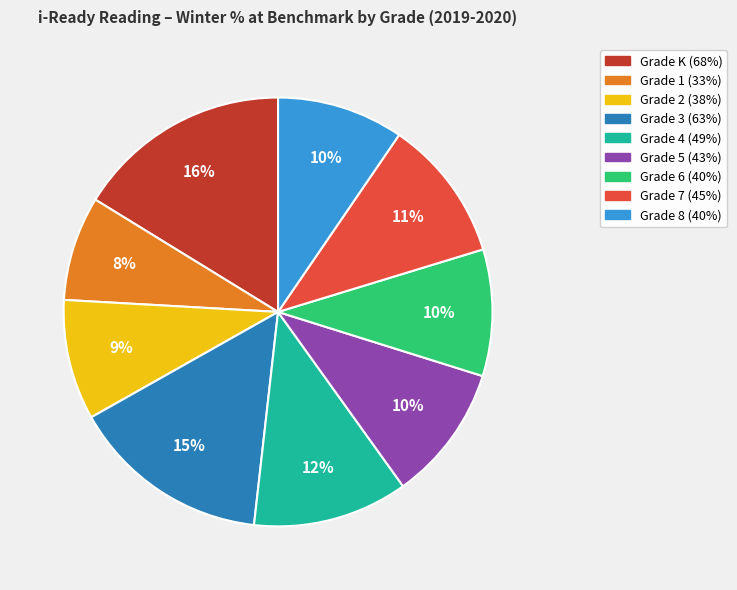

Is there any slice that represents more than half of the pie?

No